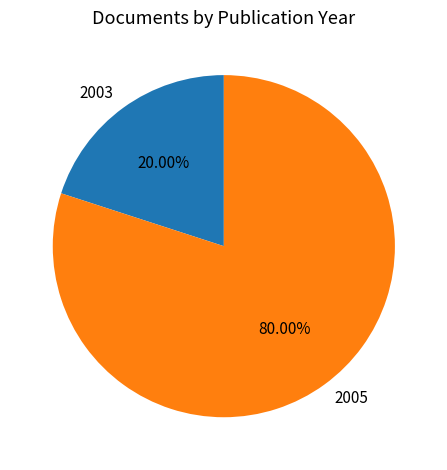

How many slices are in this pie chart?

2